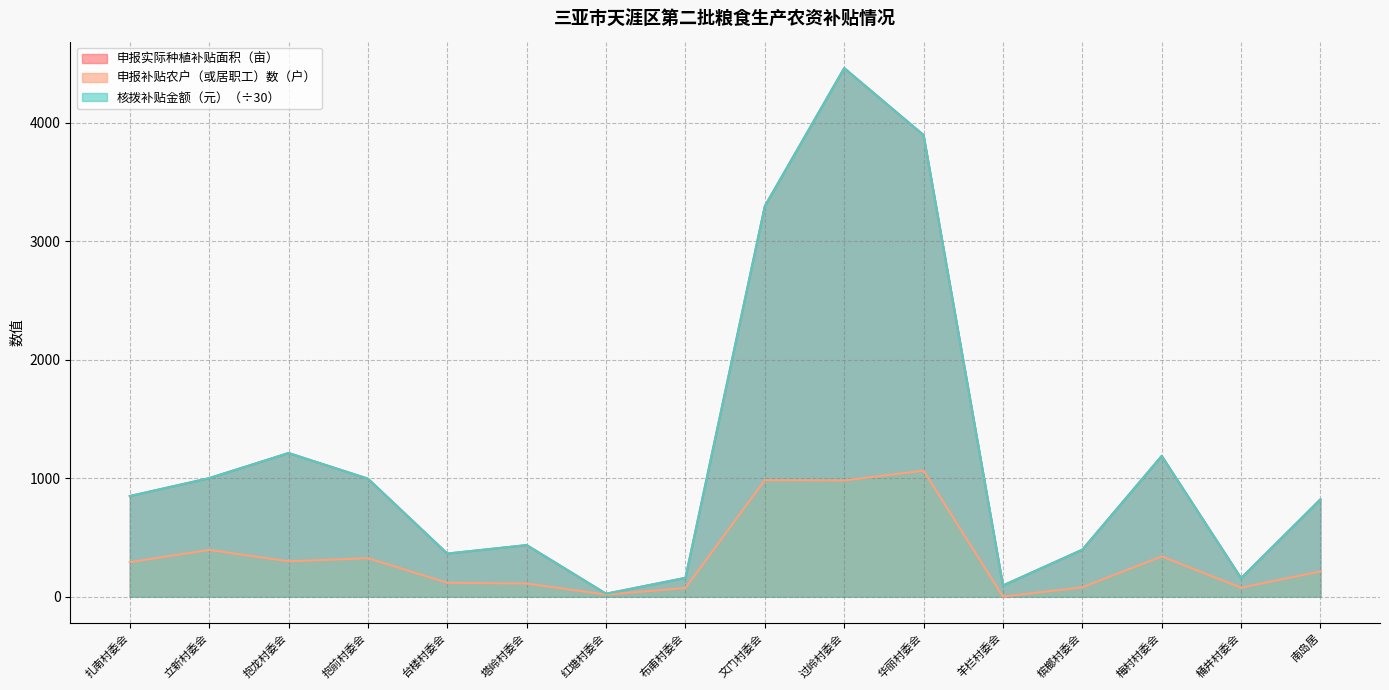

How many categories are shown in the chart?

16